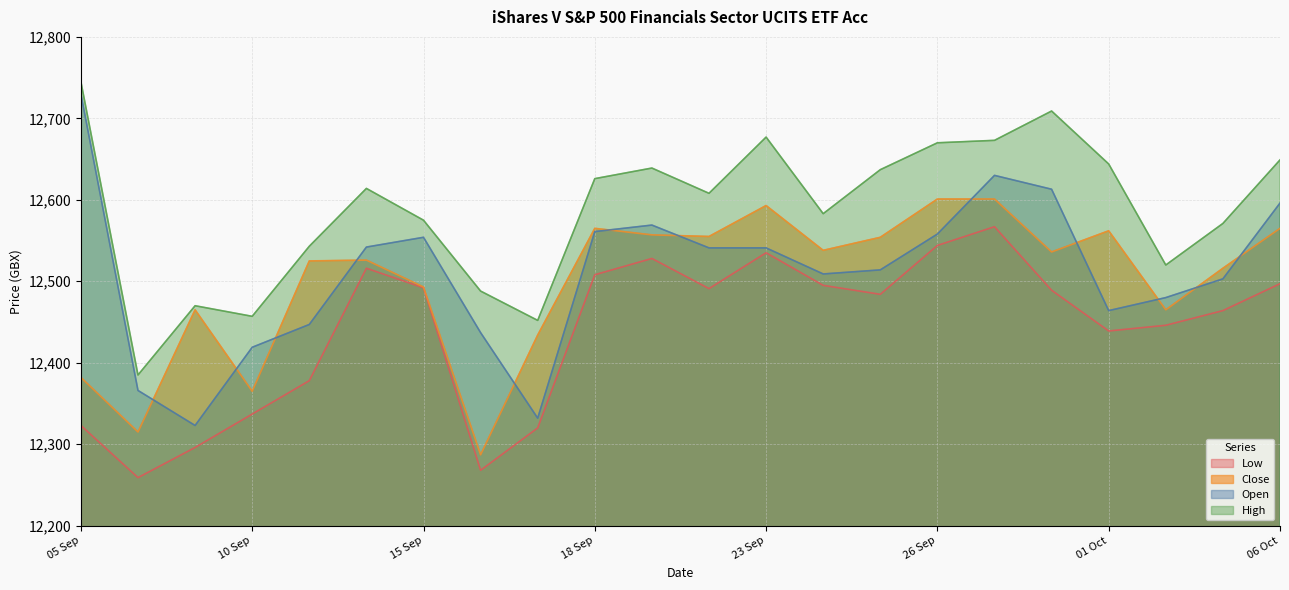

What is the difference between the maximum and minimum values in the Open series?

407